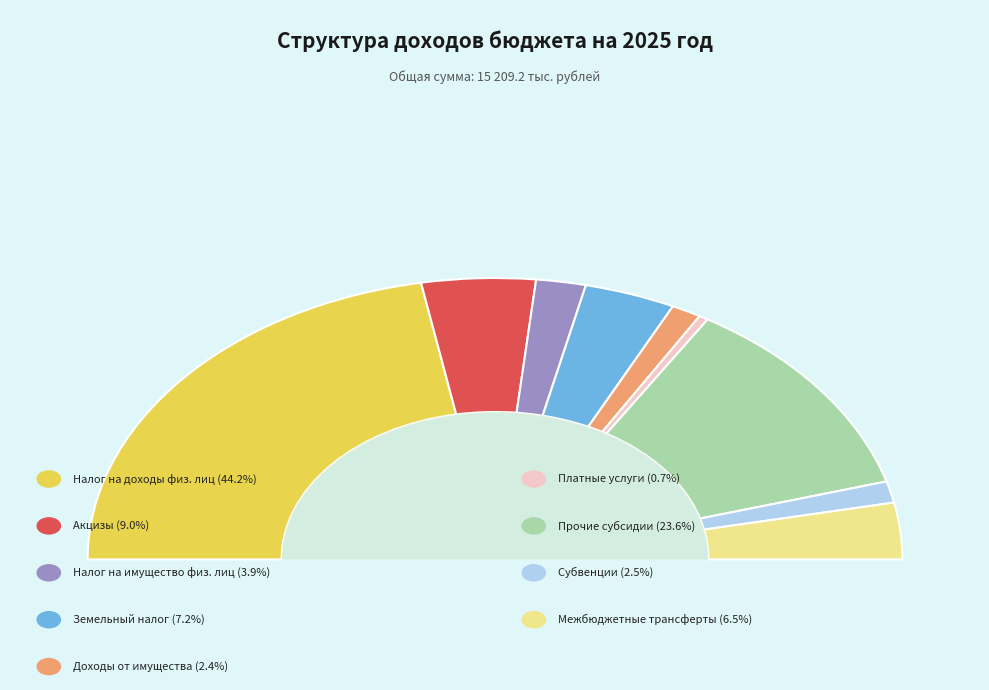

How many segments does this pie chart have?

9